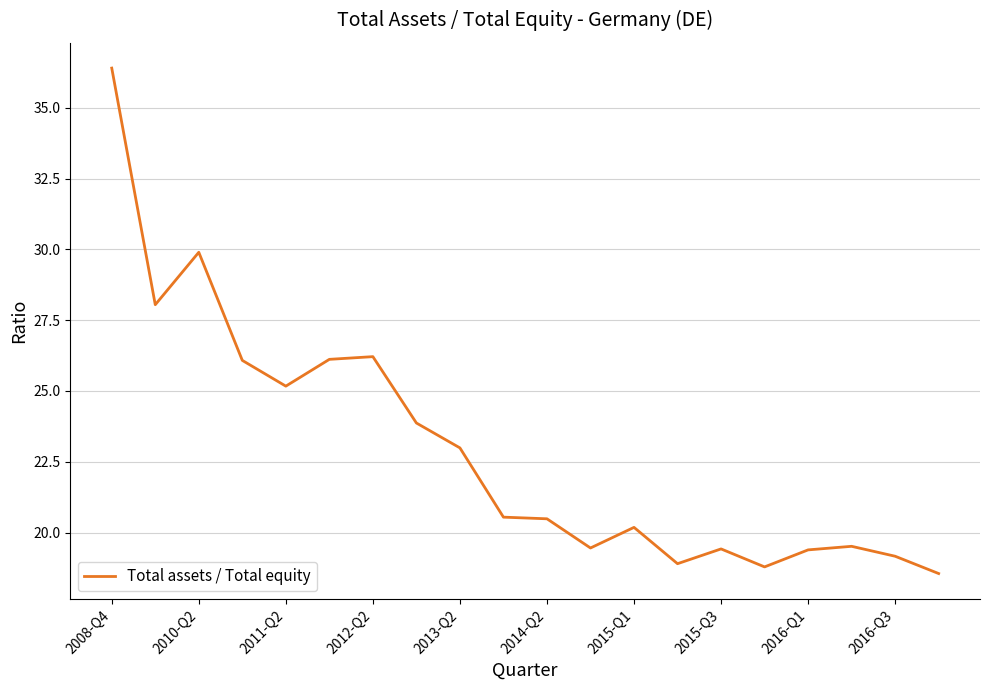

What is the maximum value shown in the chart?

36.4